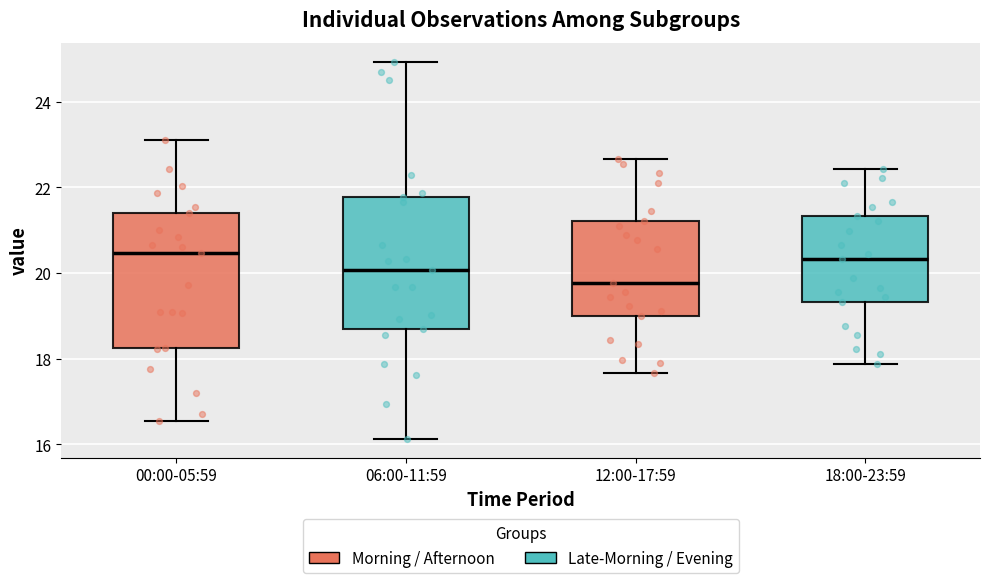

Which box's median line is the lowest?

12:00-17:59